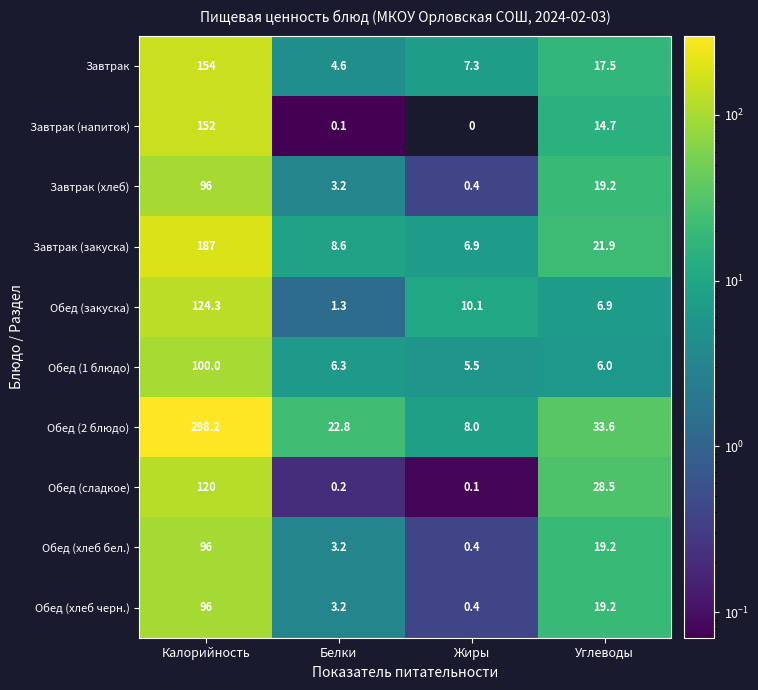

True or false: Обед (хлеб бел.) has a value of 96.0 at Калорийность.

True